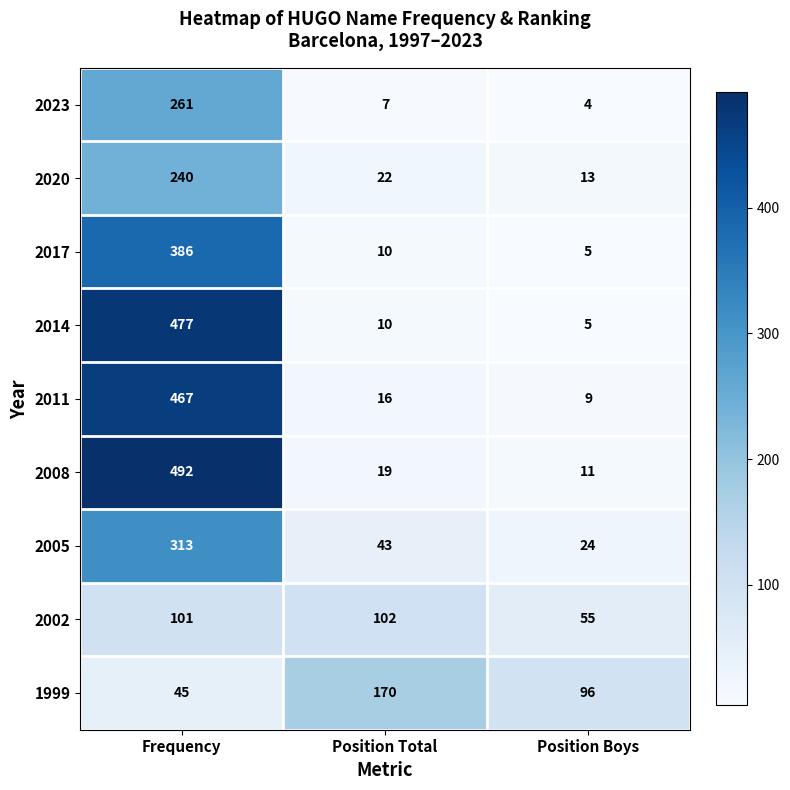

What is the sum of the 2017 values at Position Total and Frequency?

396